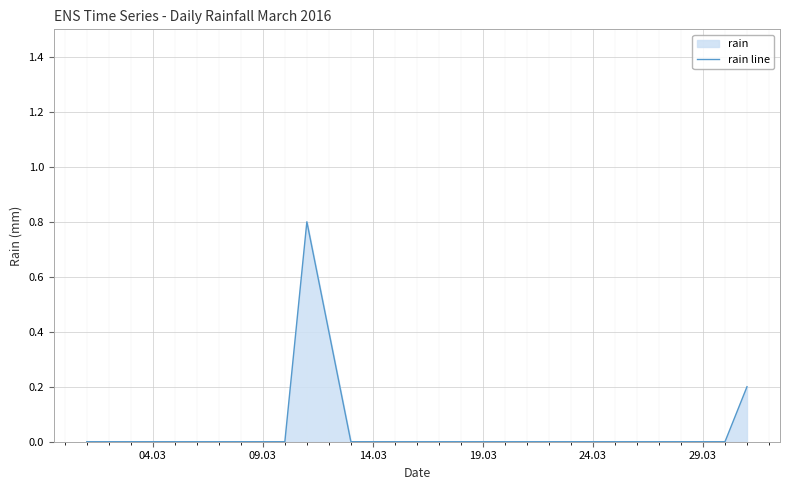

The chart shows a value of 0.4 at 29.03. True or false?

False